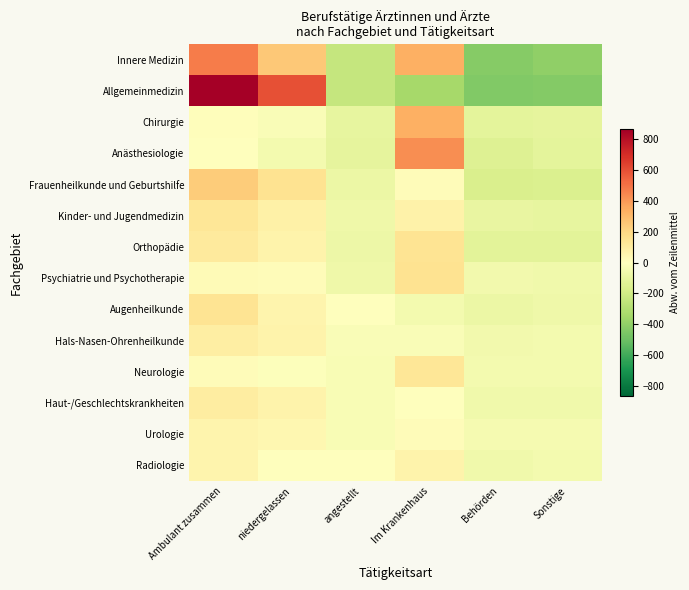

Reading left to right, what are all the values shown in this chart?

Innere Medizin: Ambulant zusammen=475.8	niedergelassen=255.8	angestellt=-237.2	Im Krankenhaus=332.8	Behörden=-429.2	Sonstige=-398.2
Allgemeinmedizin: Ambulant zusammen=862.7	niedergelassen=598.7	angestellt=-241.3	Im Krankenhaus=-343.3	Behörden=-440.3	Sonstige=-436.3
Chirurgie: Ambulant zusammen=10.8	niedergelassen=-21.2	angestellt=-102.2	Im Krankenhaus=336.8	Behörden=-115.2	Sonstige=-109.2
Anästhesiologie: Ambulant zusammen=-6.2	niedergelassen=-48.2	angestellt=-112.2	Im Krankenhaus=429.8	Behörden=-142.2	Sonstige=-121.2
Frauenheilkunde und Geburtshilfe: Ambulant zusammen=236.2	niedergelassen=151.2	angestellt=-82.8	Im Krankenhaus=14.2	Behörden=-161.8	Sonstige=-156.8
Kinder- und Jugendmedizin: Ambulant zusammen=130.7	niedergelassen=75.7	angestellt=-71.3	Im Krankenhaus=68.7	Behörden=-96.3	Sonstige=-107.3
Orthopädie: Ambulant zusammen=114.3	niedergelassen=62.3	angestellt=-76.7	Im Krankenhaus=145.3	Behörden=-121.7	Sonstige=-123.7
Psychiatrie und Psychotherapie: Ambulant zusammen=25.8	niedergelassen=16.8	angestellt=-72.2	Im Krankenhaus=148.8	Behörden=-58.2	Sonstige=-61.2
Augenheilkunde: Ambulant zusammen=143.5	niedergelassen=60.5	angestellt=0.5	Im Krankenhaus=-48.5	Behörden=-82.5	Sonstige=-73.5
Hals-Nasen-Ohrenheilkunde: Ambulant zusammen=92.7	niedergelassen=61.7	angestellt=-25.3	Im Krankenhaus=-24.3	Behörden=-54.3	Sonstige=-50.3
Neurologie: Ambulant zusammen=16.2	niedergelassen=-6.8	angestellt=-32.8	Im Krankenhaus=130.2	Behörden=-52.8	Sonstige=-53.8
Haut-/Geschlechtskrankheiten: Ambulant zusammen=97.7	niedergelassen=62.7	angestellt=-30.3	Im Krankenhaus=-4.3	Behörden=-64.3	Sonstige=-61.3
Urologie: Ambulant zusammen=59.7	niedergelassen=45.7	angestellt=-33.3	Im Krankenhaus=15.7	Behörden=-46.3	Sonstige=-41.3
Radiologie: Ambulant zusammen=57.0	niedergelassen=-2.0	angestellt=-4.0	Im Krankenhaus=65.0	Behörden=-63.0	Sonstige=-53.0